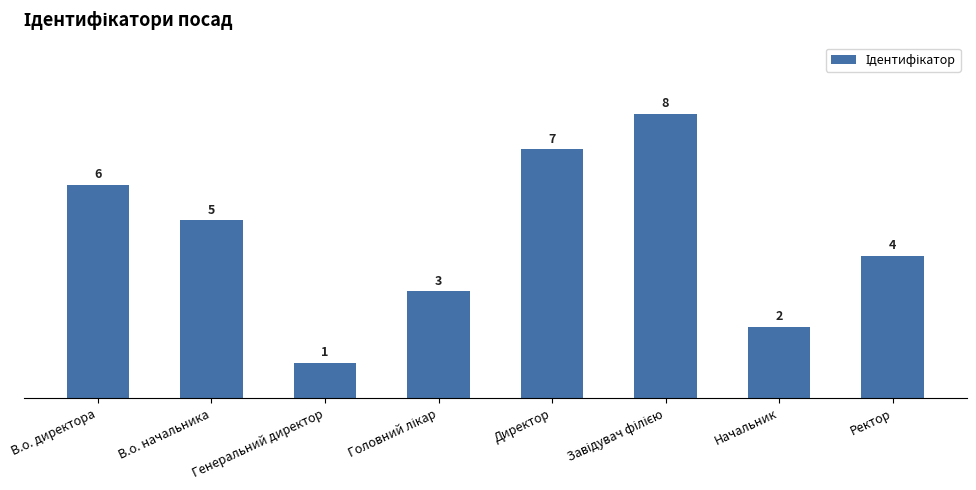

The value at В.о. начальника is 7. True or false?

False